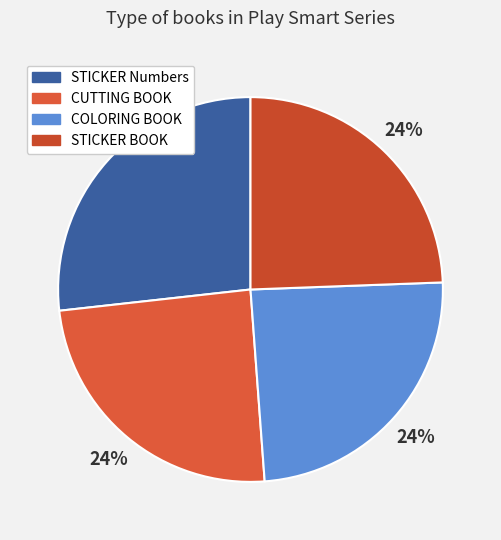

Which category has the smallest portion of the pie?

Play Smart My First STICKER BOOK